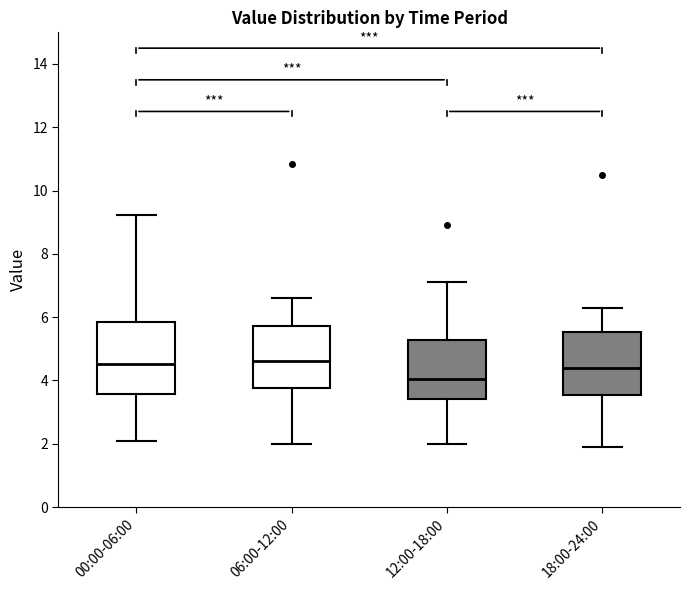

Where is the lower edge of the box for 06:00-12:00 on the y-axis? The values are not printed on the chart, so give them approximately, as read against the axis.

3.8